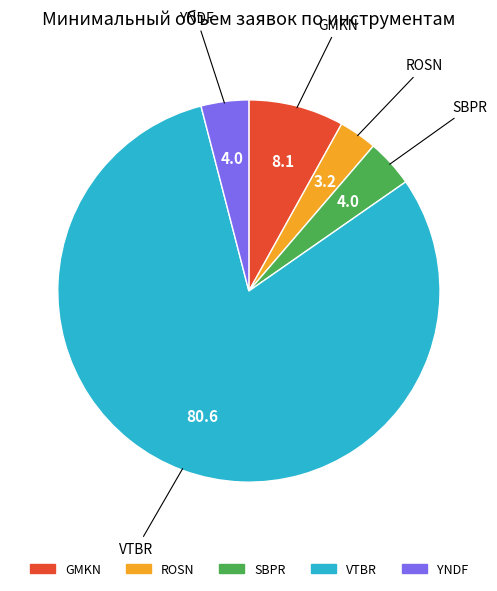

Is it true that VTBR is 81% of the pie?

True